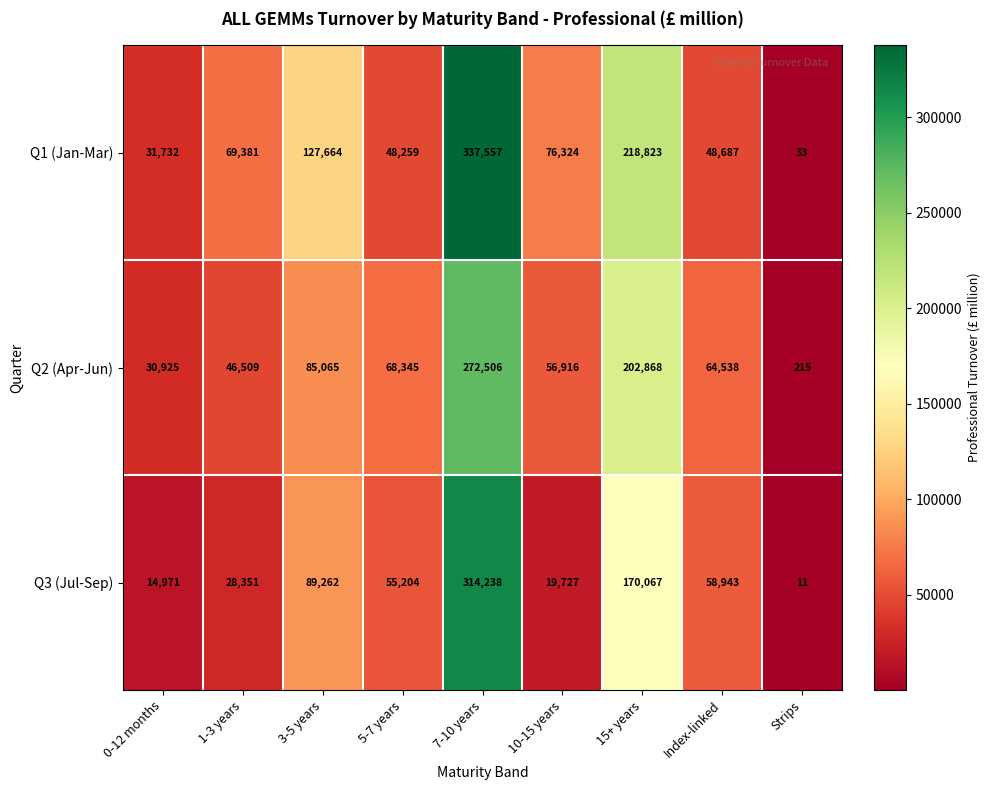

List the series in order of their overall mean, lowest first.

Q3 (Jul-Sep), Q2 (Apr-Jun), Q1 (Jan-Mar)